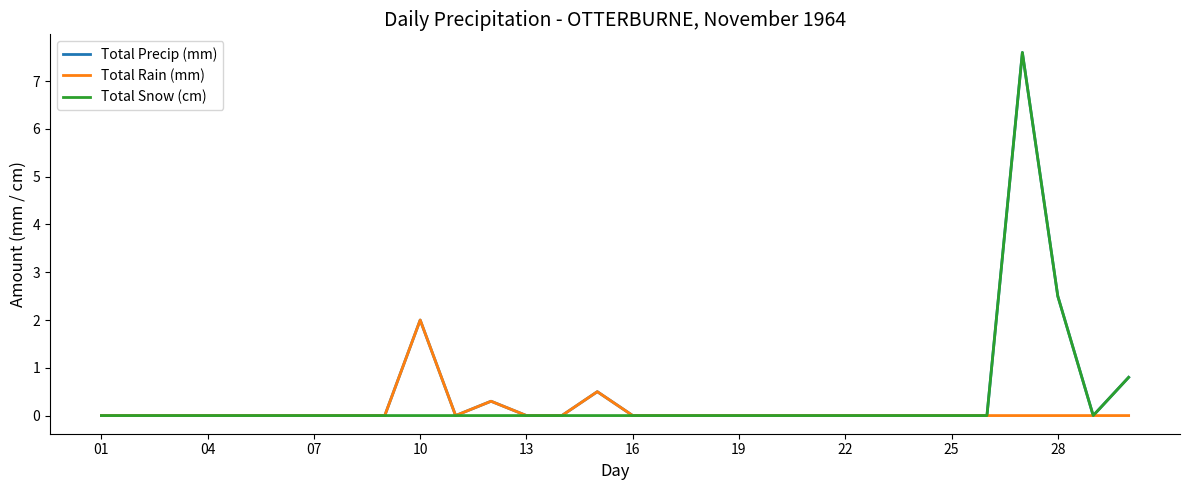

What is the maximum value shown in the chart?

7.6